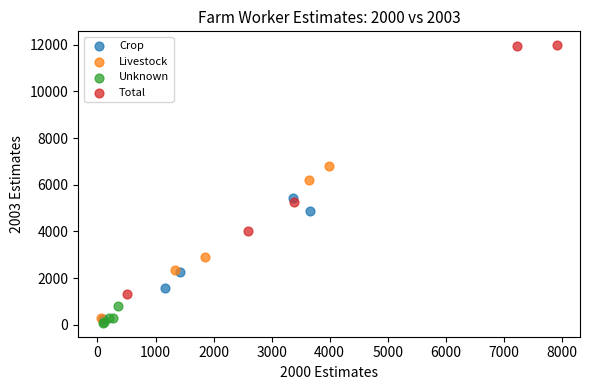

Which series has the largest Y range (max minus min)?

Total